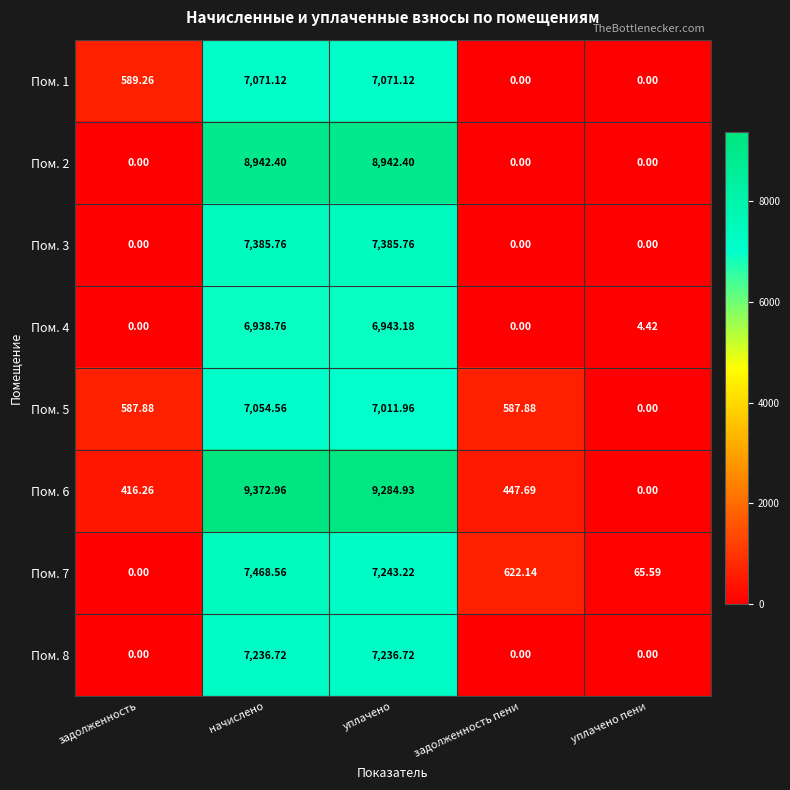

Is the value of Пом. 6 at задолженность greater than the value of Пом. 2 at задолженность?

Yes